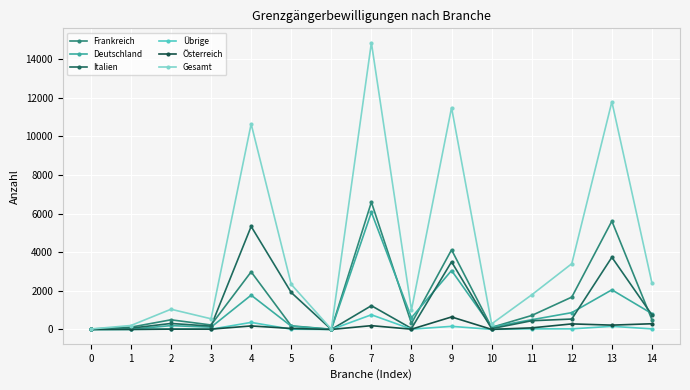

How many values in the Italien series are below 451?

7